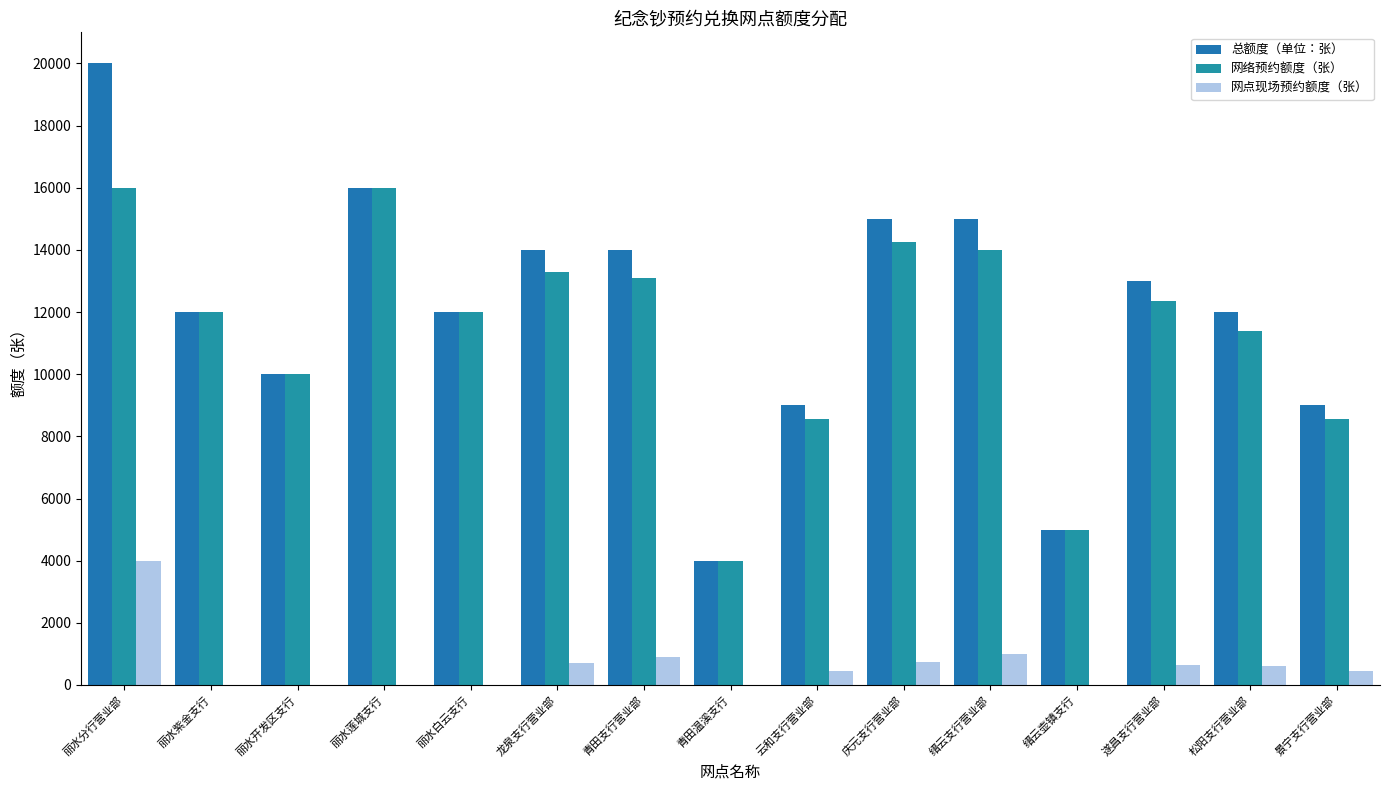

What is the maximum value for 总额度（单位：张）?

20000